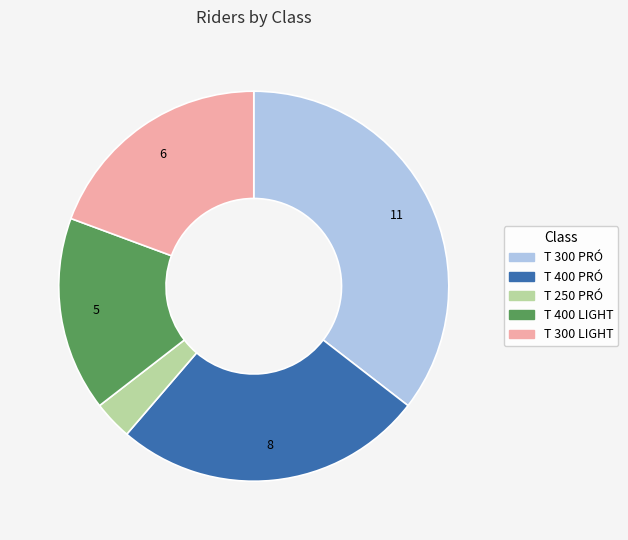

Which has a higher value, T 300 LIGHT or T 250 PRÓ?

T 300 LIGHT